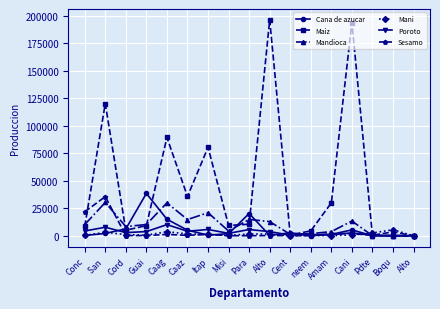

What are all the series names shown in the legend?

Cana de azucar, Maiz, Mandioca, Mani, Poroto, Sesamo